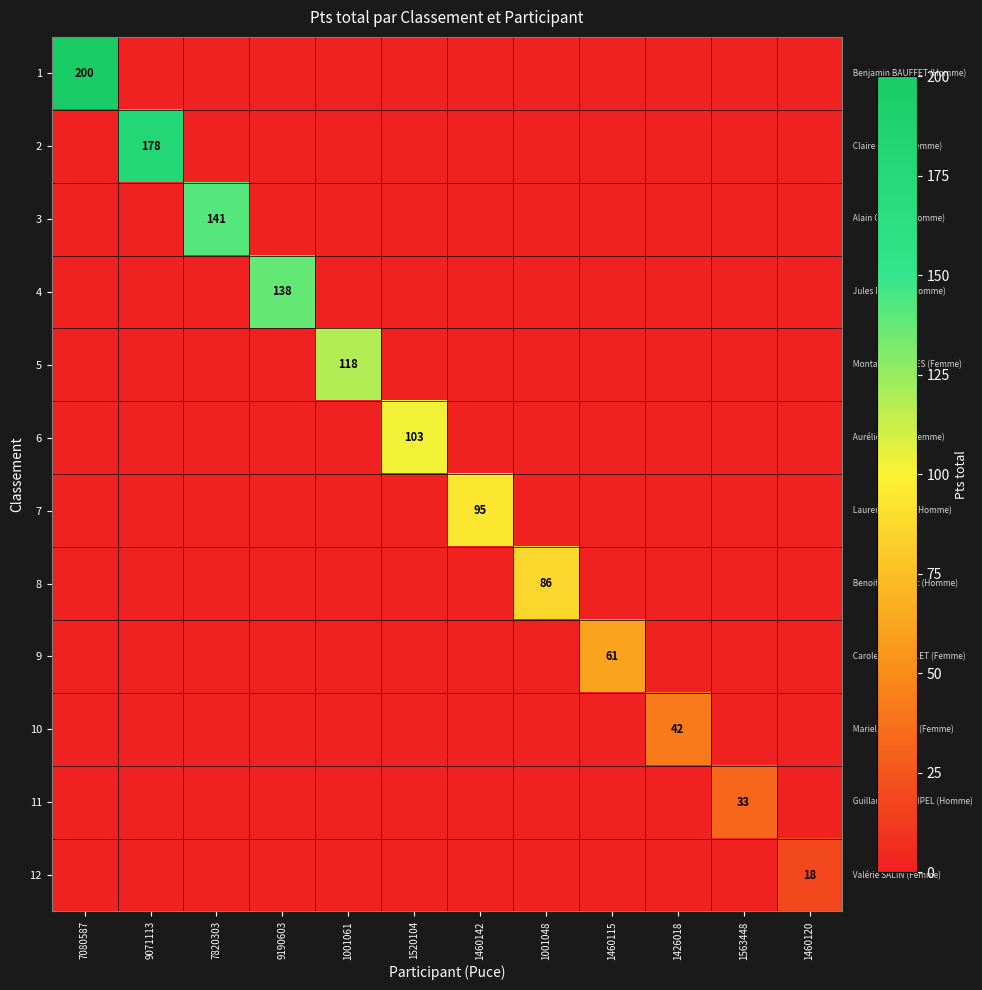

The 12 series shows 18 at 1460120. True or false?

True